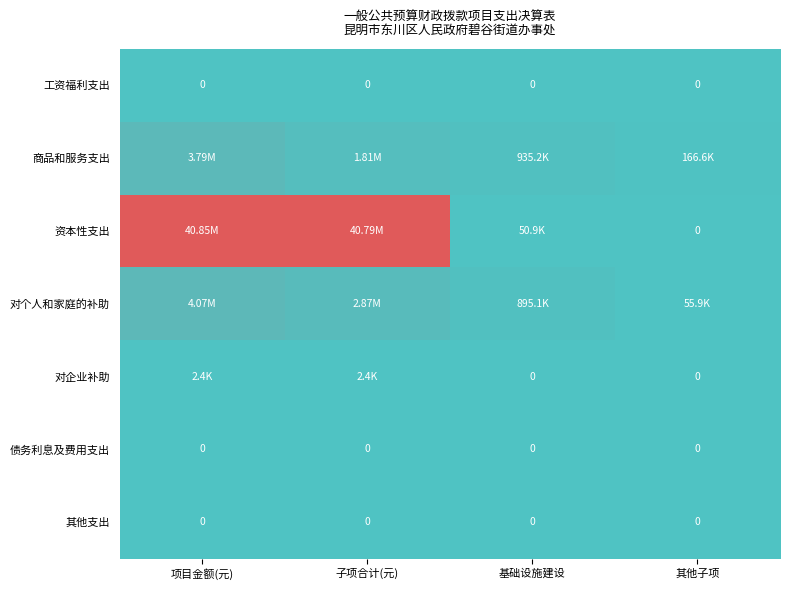

Between 项目金额(元) and 其他子项, which series saw the biggest shift?

资本性支出